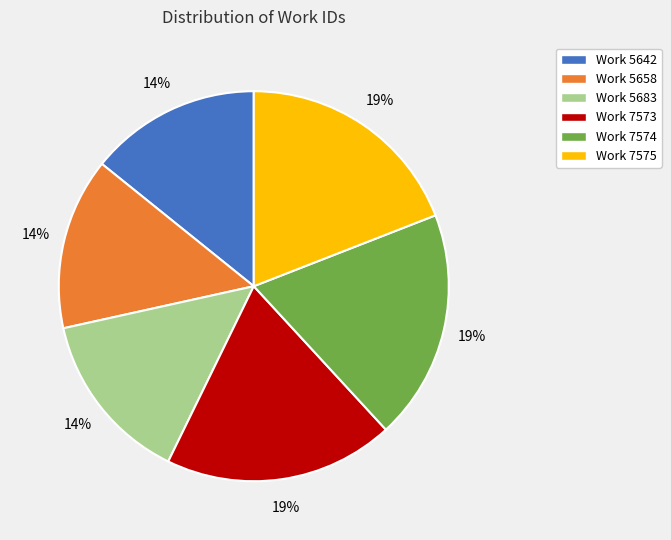

Is the sum of Work 7574 and Work 5658 greater than half?

No